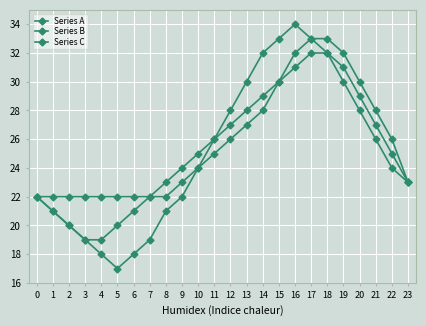

What is the sum of the Series C values at 7 and 3?

44